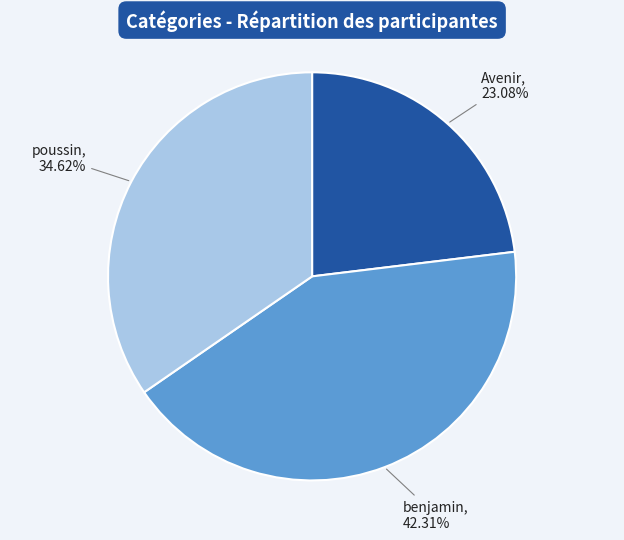

To the nearest percent, what portion does Avenir represent?

23%